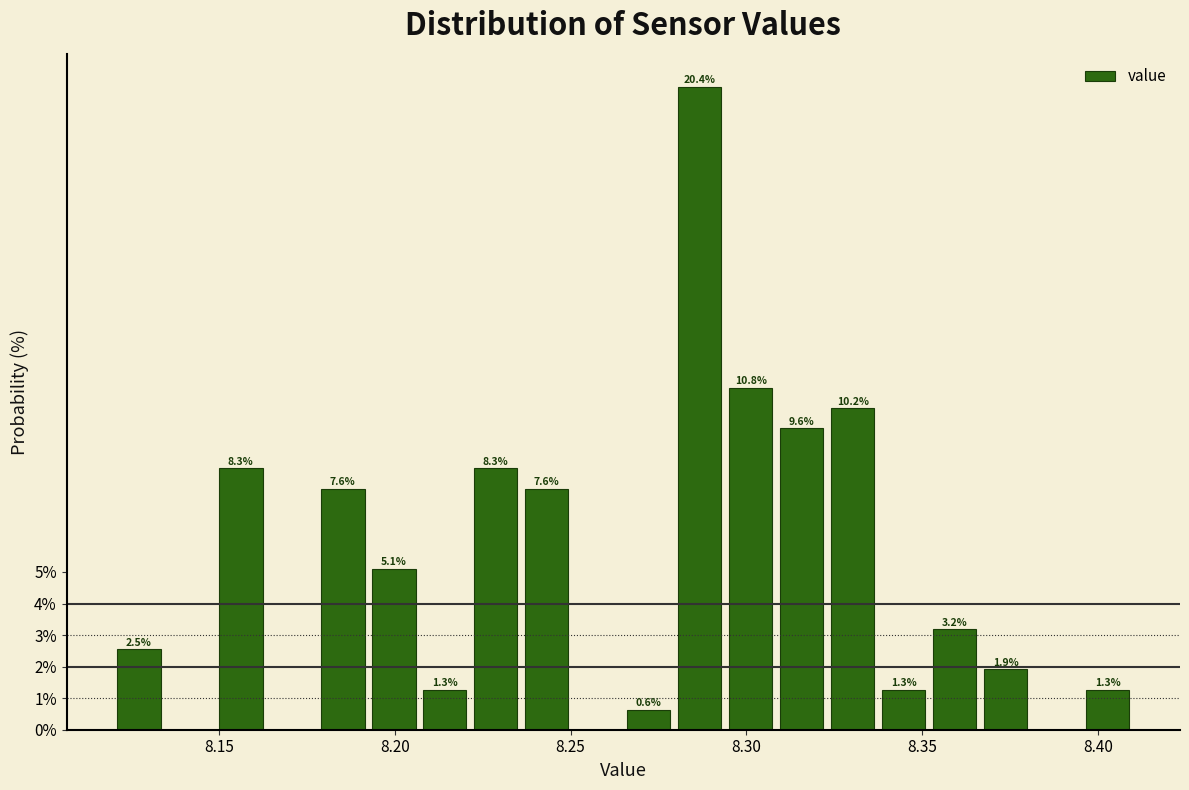

Read against the x-axis, roughly where is the centre of the tallest bar?

8.285